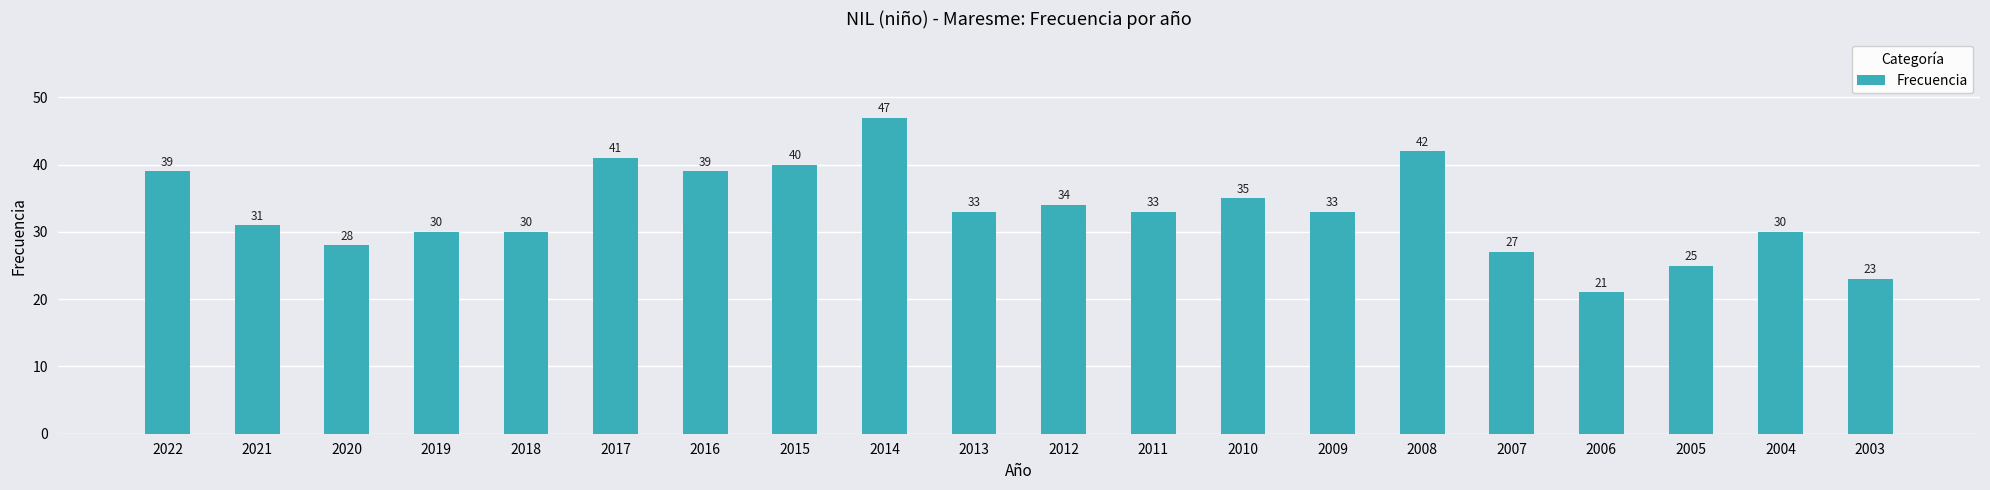

At which category does the chart reach its minimum across all series?

2006